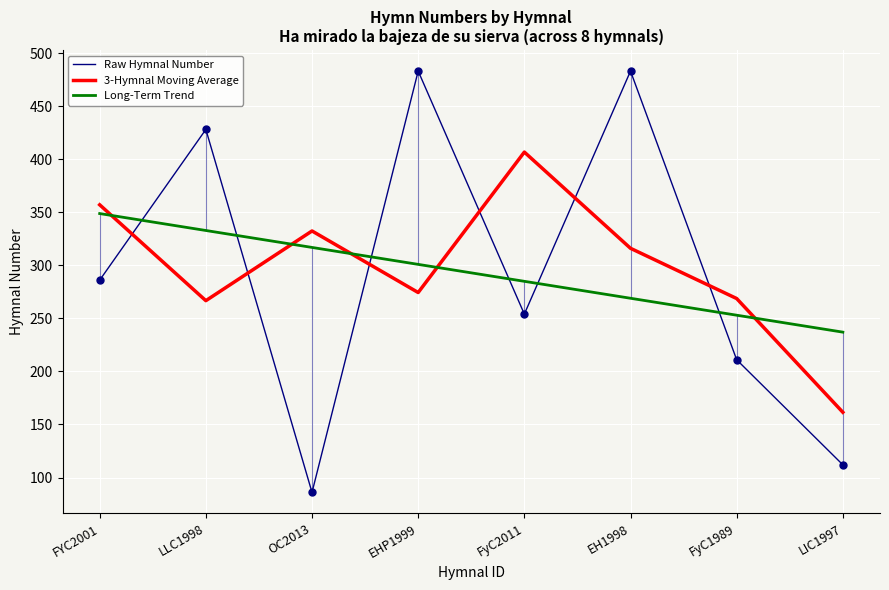

Reading left to right, list all the values displayed in this chart.

Raw Hymnal Number: FYC2001=286.0	LLC1998=428.0	OC2013=86.0	EHP1999=483.0	FyC2011=254.0	EH1998=483.0	FyC1989=211.0	LIC1997=112.0
3-Hymnal Moving Average: FYC2001=357.0	LLC1998=266.7	OC2013=332.3	EHP1999=274.3	FyC2011=406.7	EH1998=316.0	FyC1989=268.7	LIC1997=161.5
Long-Term Trend: FYC2001=348.7	LLC1998=332.8	OC2013=316.8	EHP1999=300.9	FyC2011=284.9	EH1998=268.9	FyC1989=253.0	LIC1997=237.0